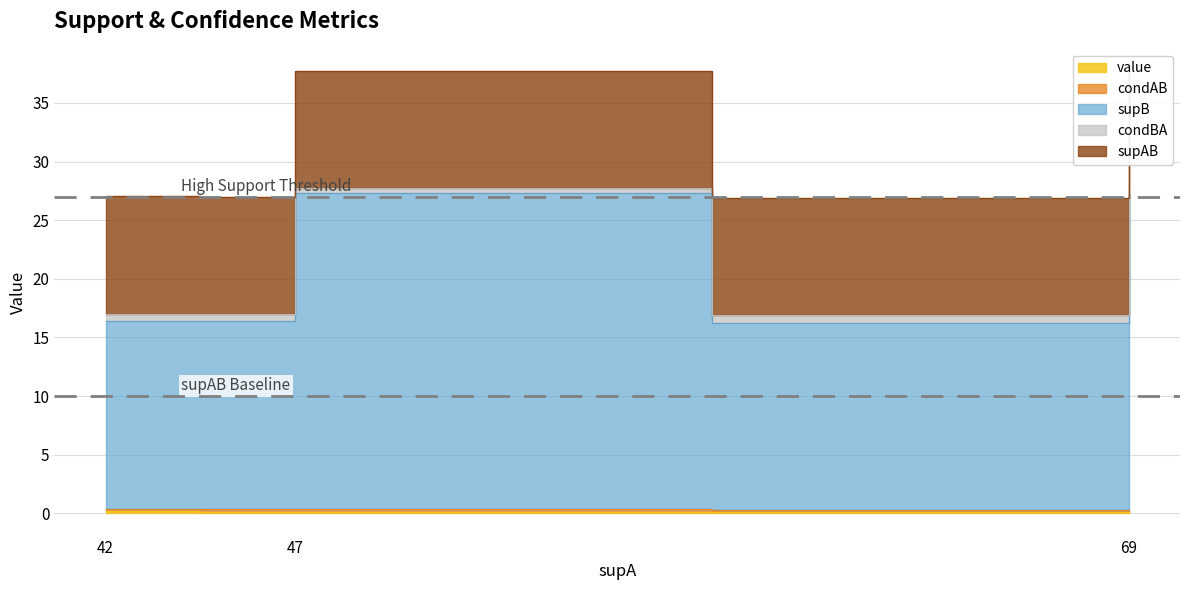

The value series shows 0.1 at 69. True or false?

True